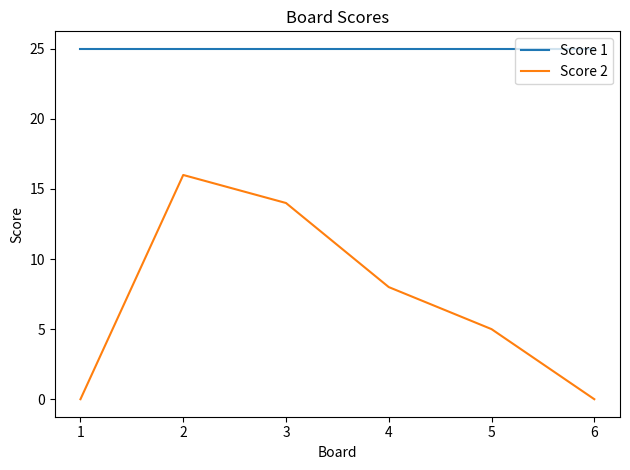

List the series in order of their overall mean, highest first.

Score 1, Score 2